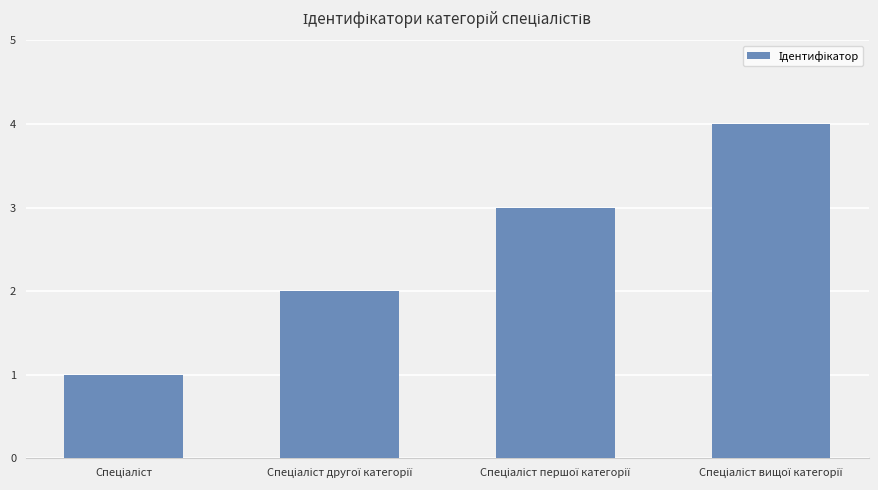

What is the sum of all values?

10